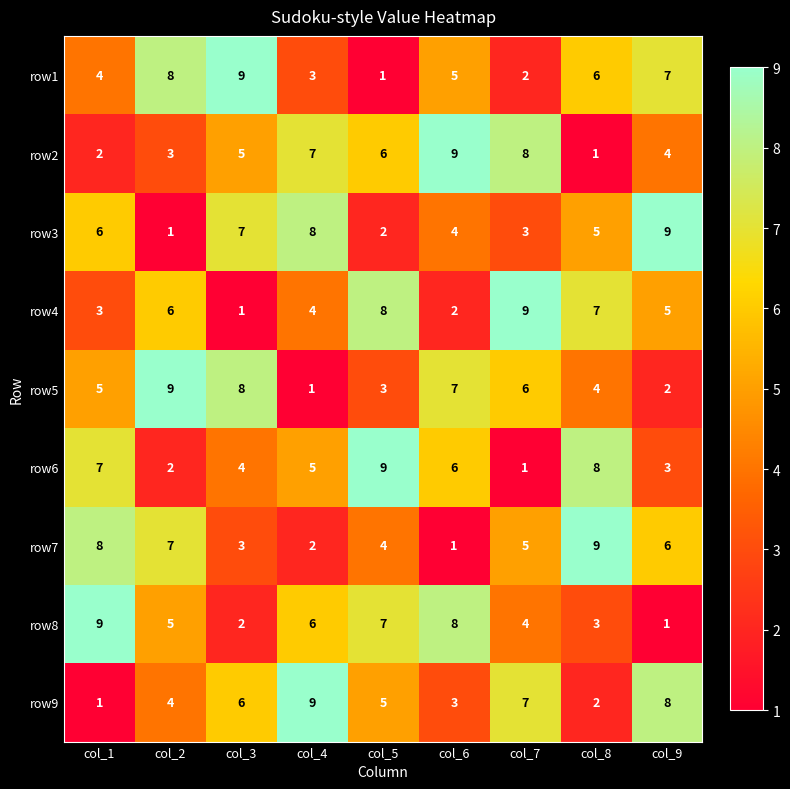

Count the number of data series in this chart.

9